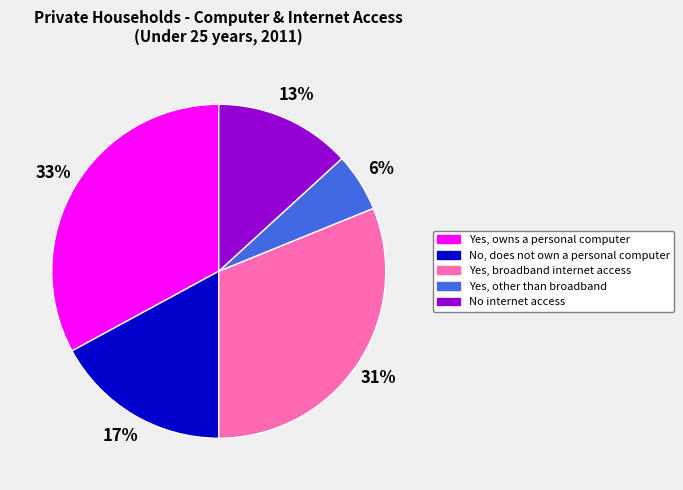

Which category has the biggest portion of the pie?

Yes, owns a personal computer